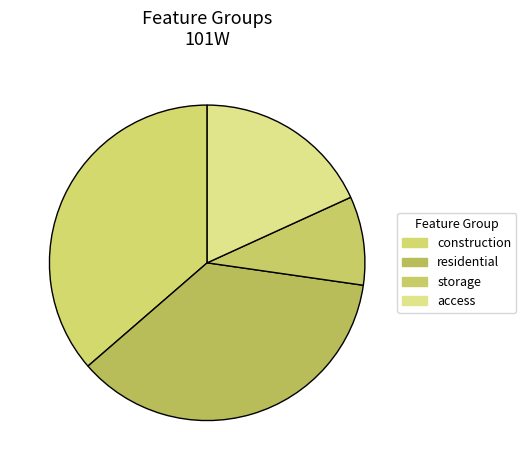

What is the largest slice in the pie chart?

construction